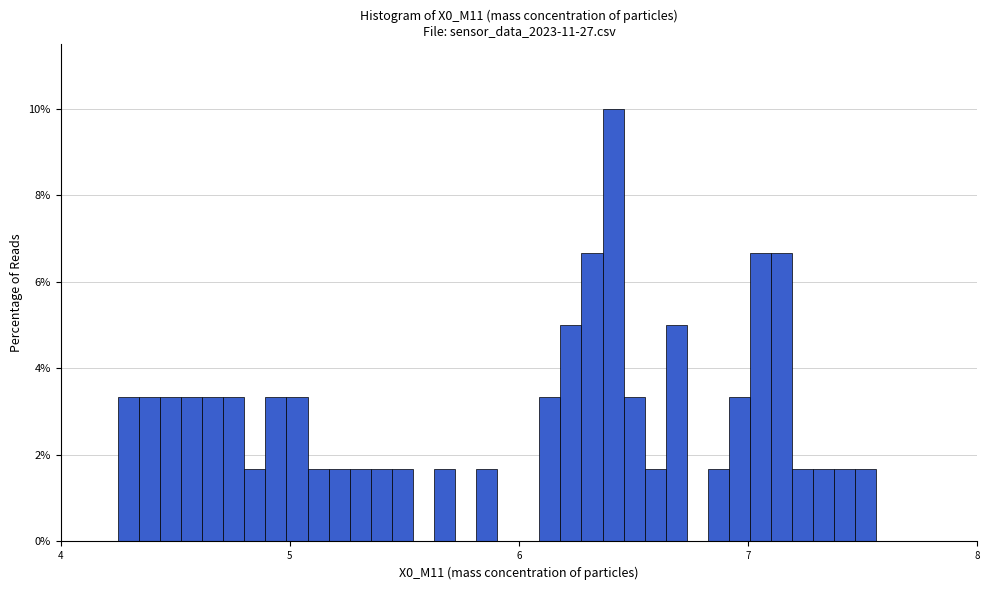

Around what value on the x-axis is the tallest bar? Give the approximate position of its centre, as read against the axis.

6.4